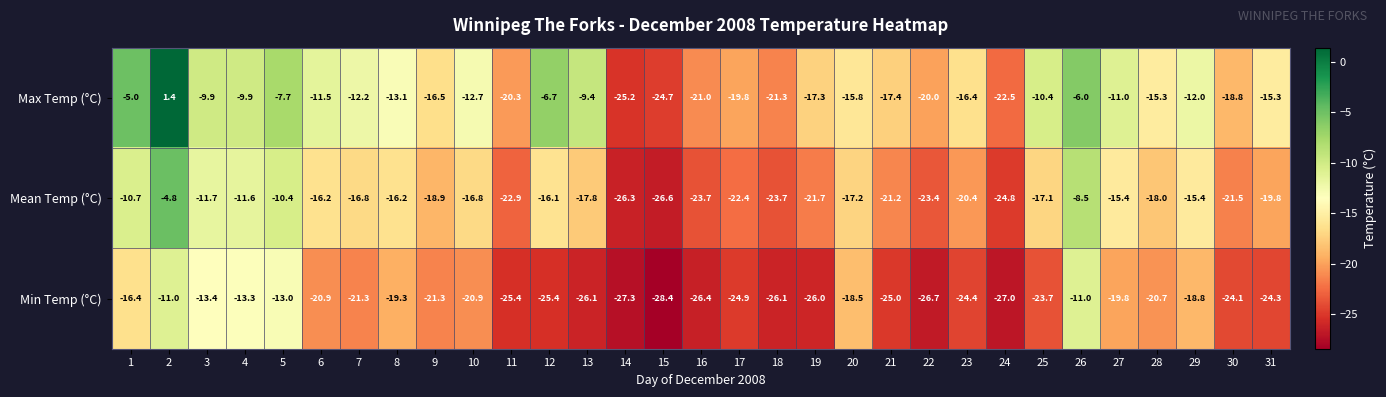

What is the average value of the Mean Temp (°C) series?

-18.0